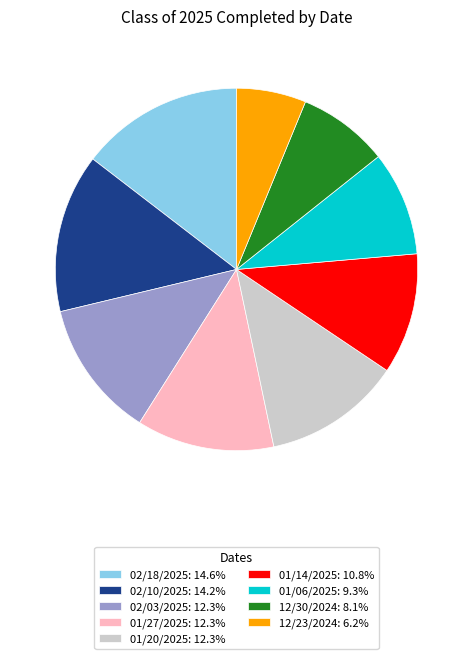

Is the sum of 12/30/2024 and 02/18/2025 greater than half?

No